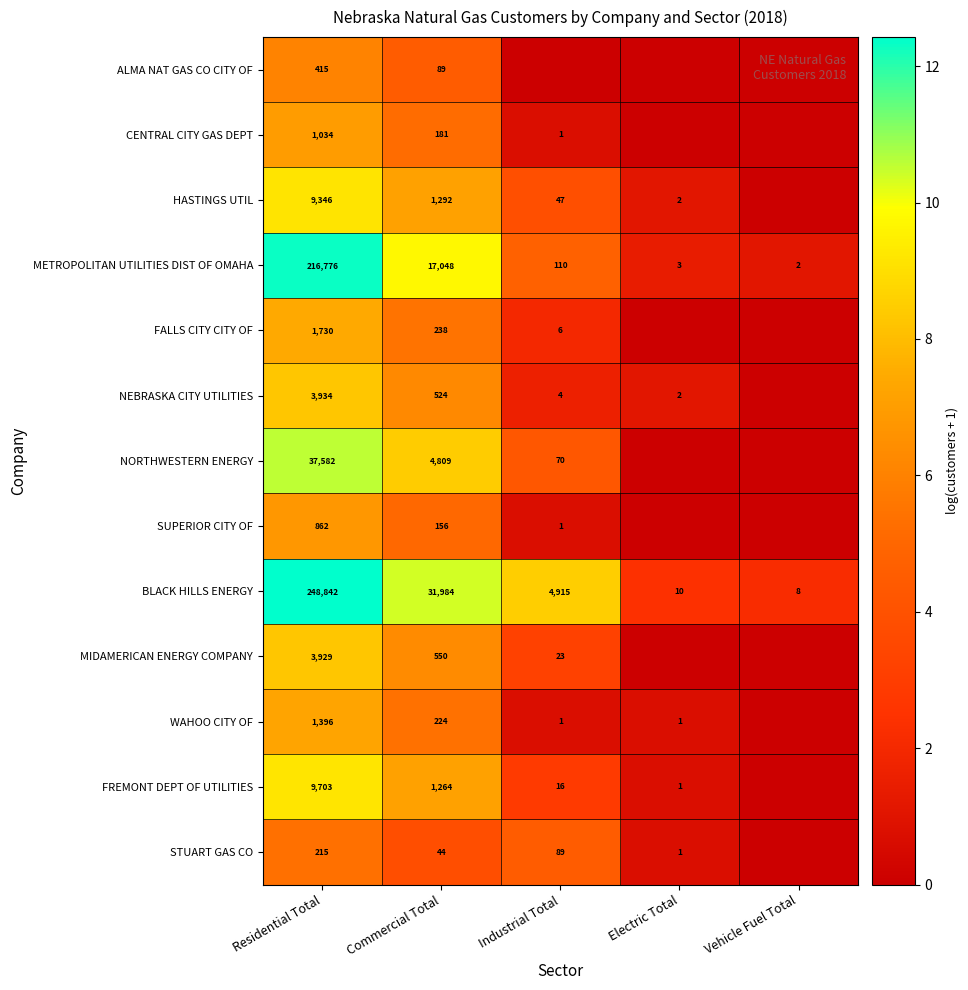

At which label does METROPOLITAN UTILITIES DIST OF OMAHA first exceed 110?

Residential Total